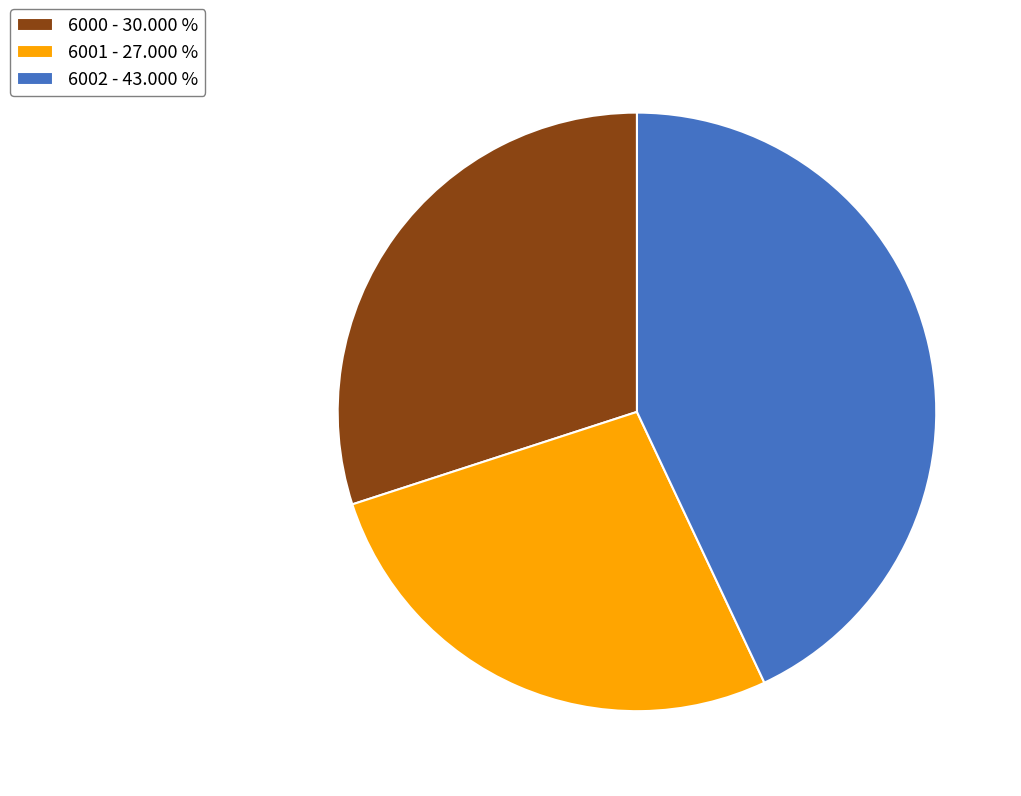

Which category has the smallest portion of the pie?

6001